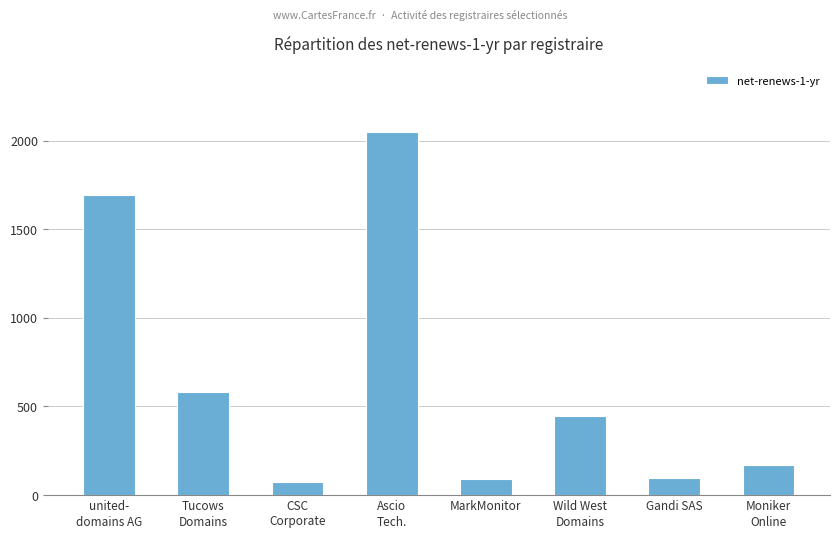

The chart shows a value of 307 at Moniker
Online. True or false?

False